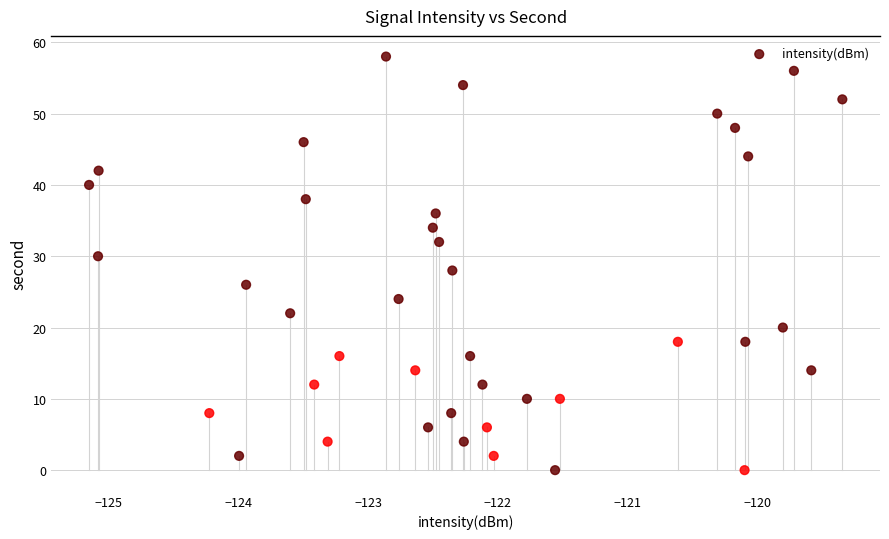

What is the range of Y values (max minus min)?

58